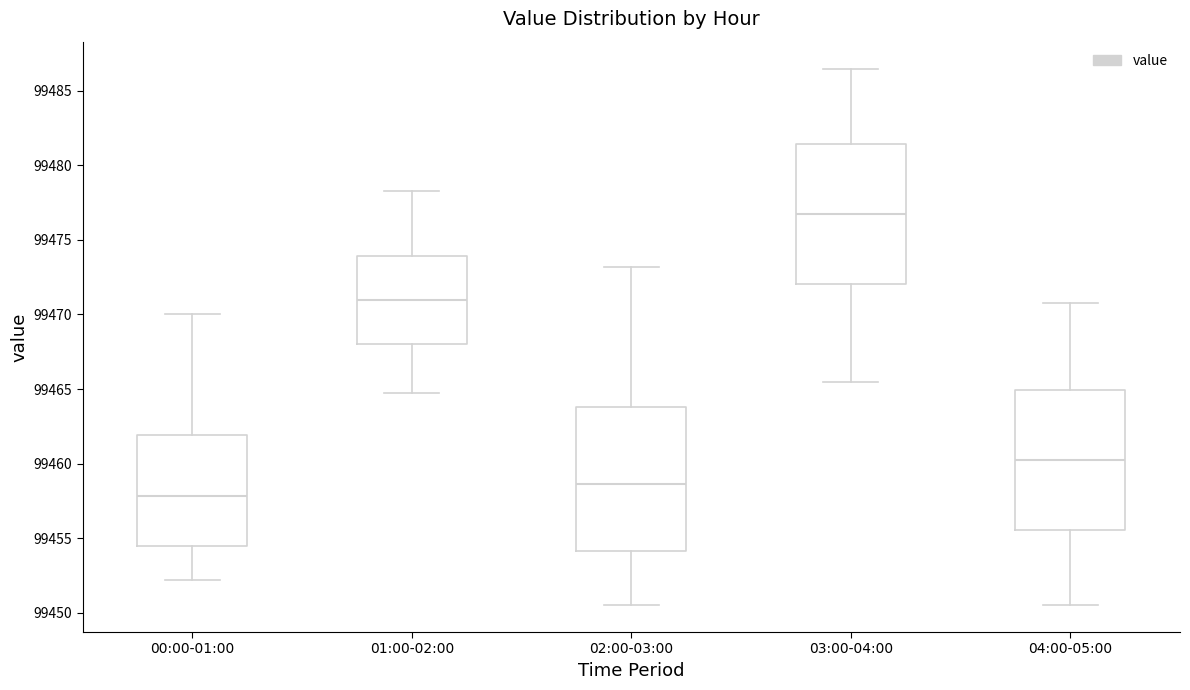

Reading left to right, read every box against the y-axis: the position of its median line, the range the box covers, and the ends of its whiskers. The values are not printed on the chart, so give them approximately, as read against the axis.

00:00-01:00: median 99458.0, box 99454.5 to 99462.0, whiskers 99452.0 to 99470.0
01:00-02:00: median 99471.0, box 99468.0 to 99474.0, whiskers 99465.0 to 99478.5
02:00-03:00: median 99458.5, box 99454.0 to 99464.0, whiskers 99450.5 to 99473.0
03:00-04:00: median 99477.0, box 99472.0 to 99481.5, whiskers 99465.5 to 99486.5
04:00-05:00: median 99460.5, box 99455.5 to 99465.0, whiskers 99450.5 to 99471.0